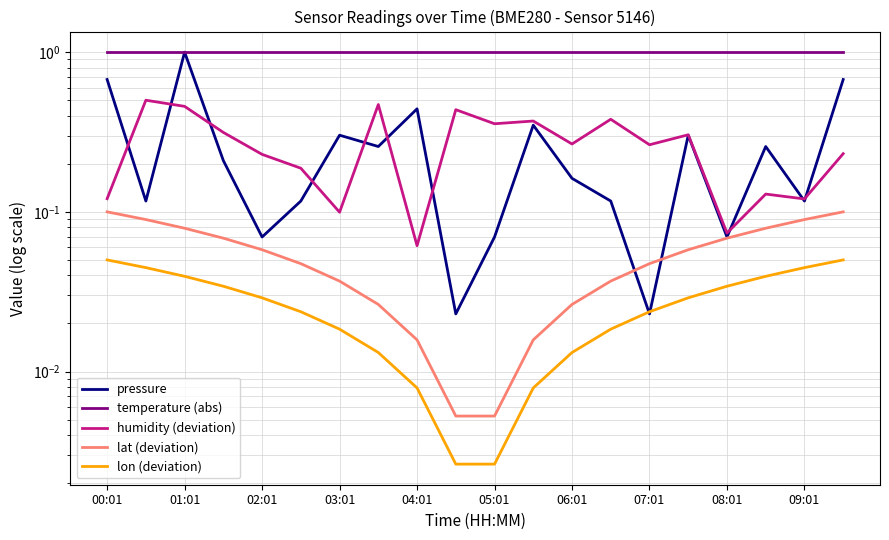

Which series has the largest total across all categories?

temperature (abs)